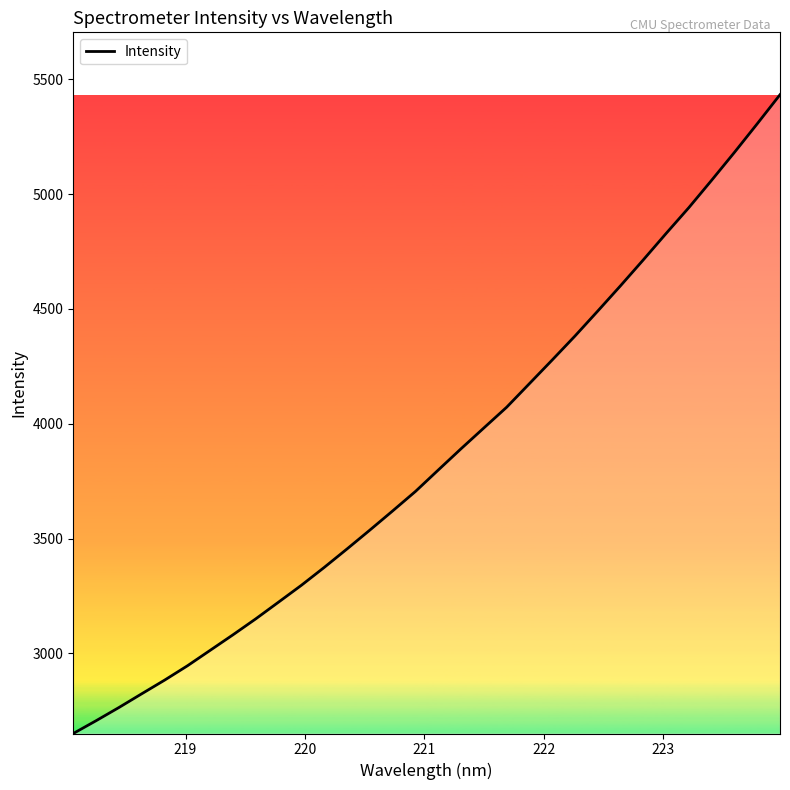

Reading left to right, extract all data points from this chart.

2650.9	2706.6	2764.1	2823.9	2883.2	2945.7	3013.2	3080.9	3150.4	3223.3	3296.6	3374.3	3454.8	3536.8	3620.3	3705.1	3798.4	3891.0	3981.5	4071.7	4174.6	4277.6	4382.1	4490.8	4601.0	4713.8	4828.7	4941.3	5060.5	5181.7	5306.2	5432.8